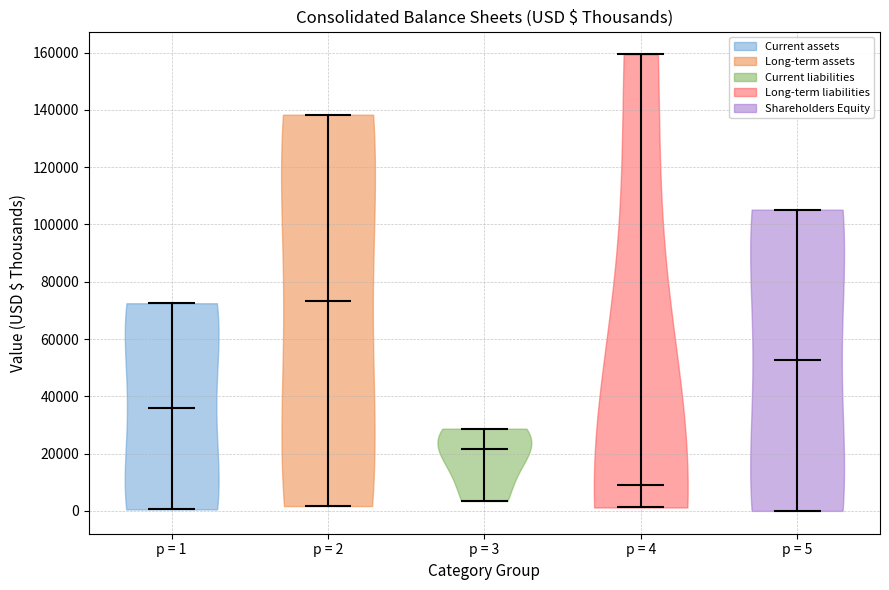

Which violin has the lowest median line?

p = 4